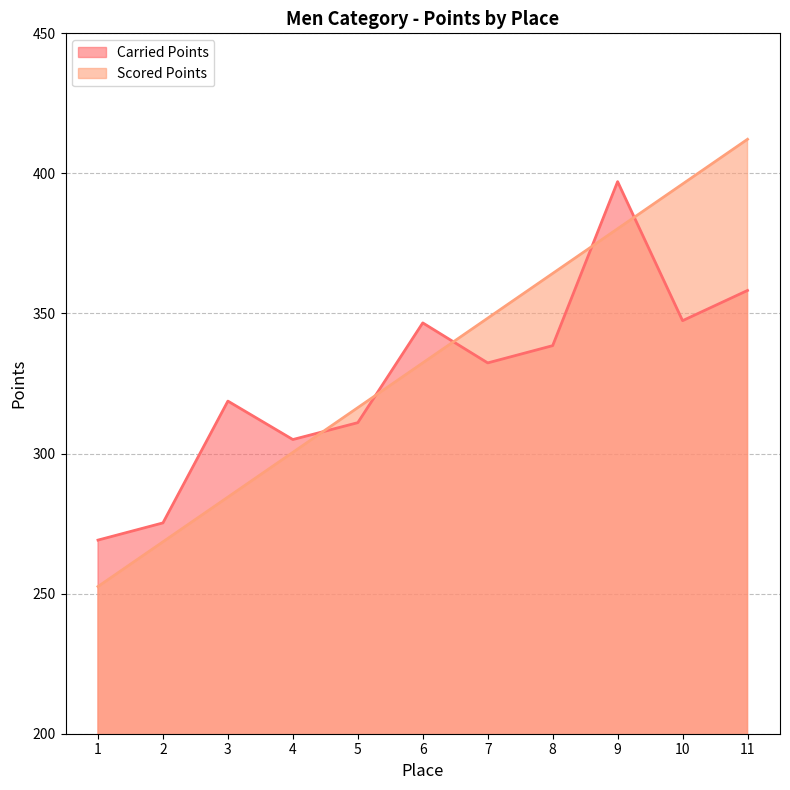

After their last crossing, which series has the higher values: Scored Points or Carried Points?

Scored Points